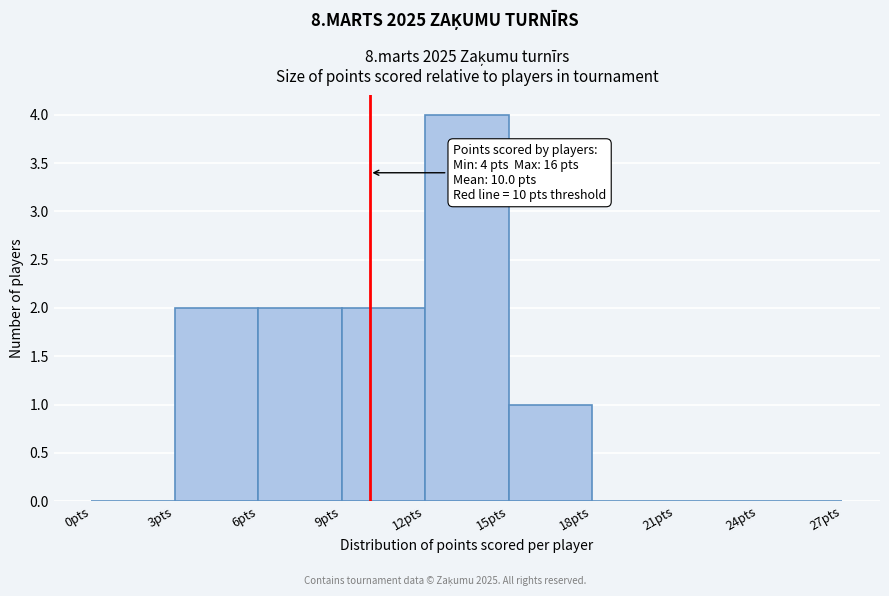

Which range on the x-axis has the tallest bar?

12 to 15